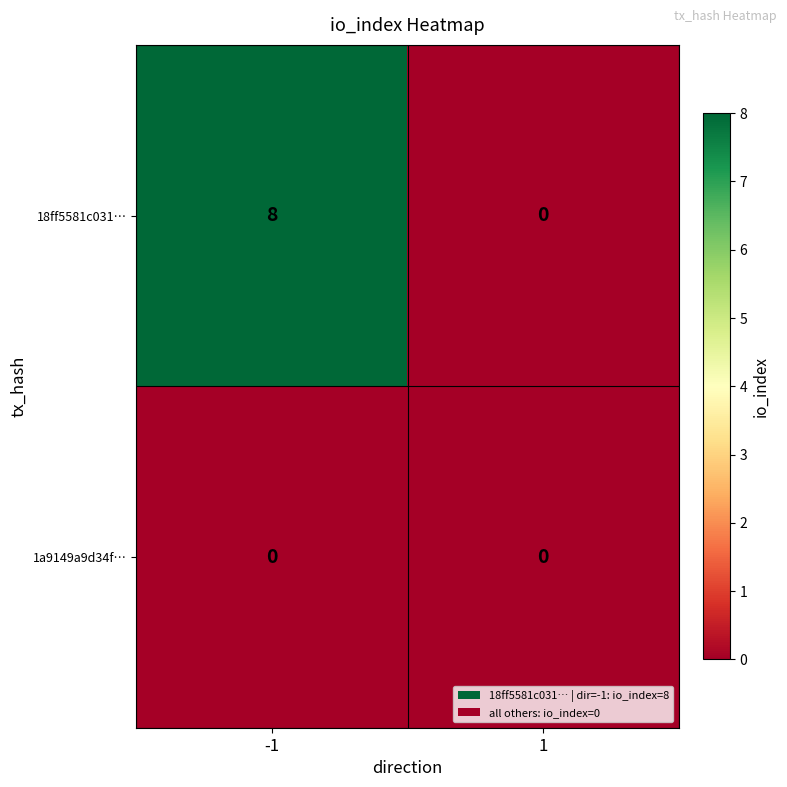

List the series in order of their peak value, highest first.

18ff5581c031…, 1a9149a9d34f…